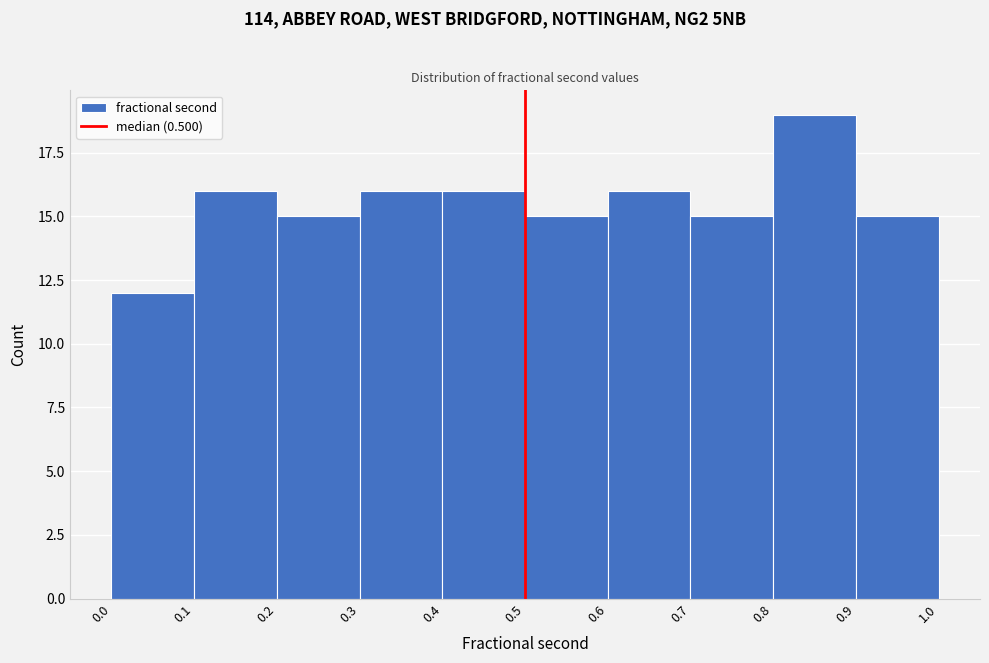

How tall is the bar that spans 0.3 to 0.4 on the x-axis? The values are not printed on the chart, so give them approximately, as read against the axis.

16